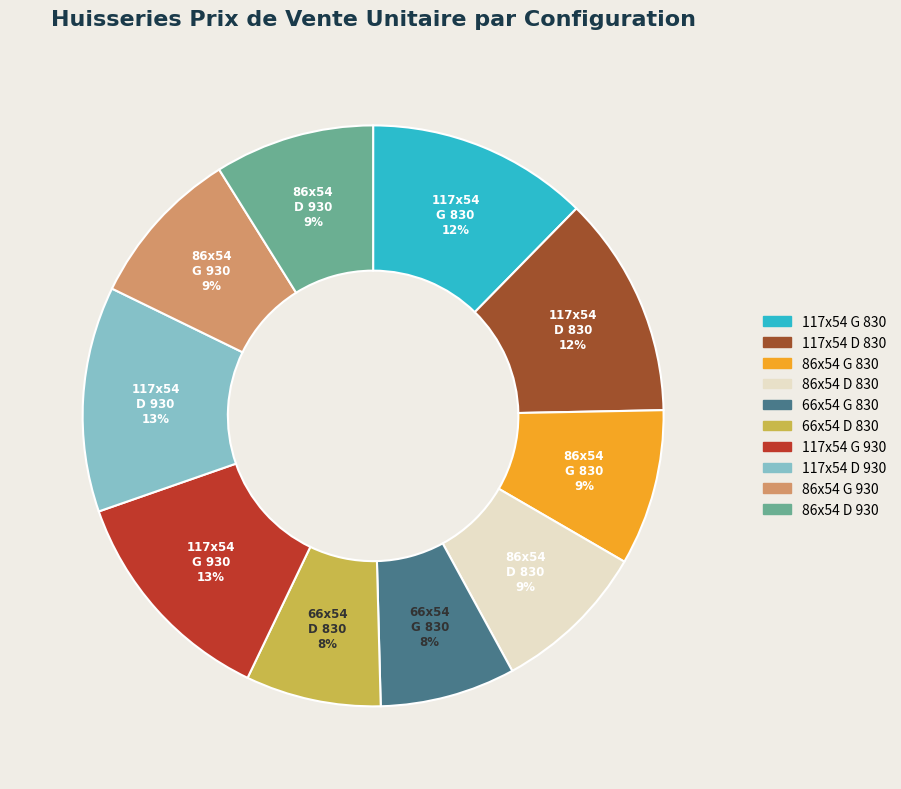

The 86x54 D 830 slice represents 9% of the pie. True or false?

True